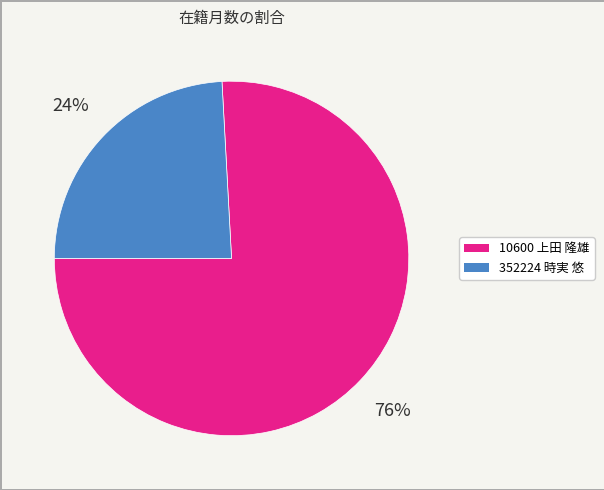

Is the sum of 10600 上田 隆雄 and 352224 時実 悠 greater than half?

Yes